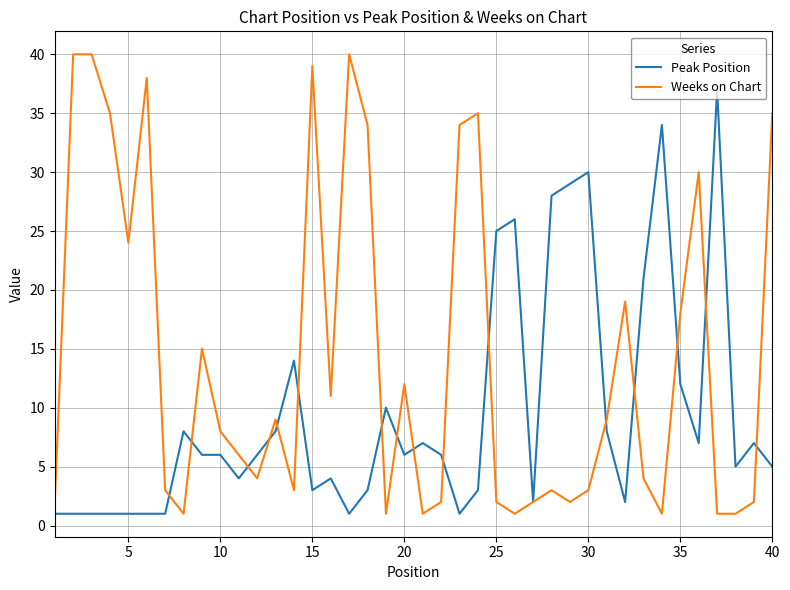

Rank the series by their average value, from highest to lowest.

Weeks on Chart, Peak Position